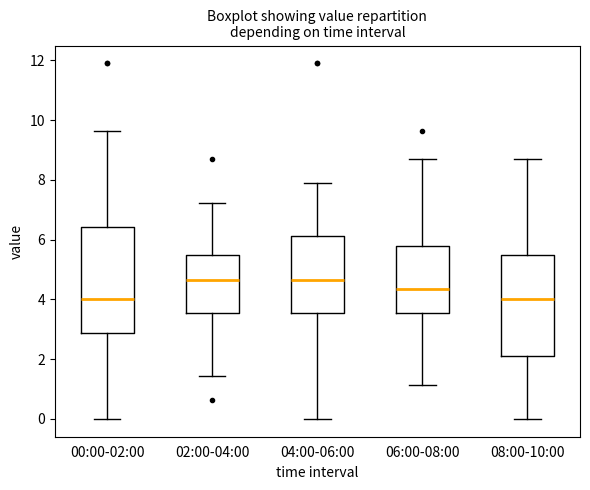

Where does the median line of the box for 04:00-06:00 sit on the y-axis? The values are not printed on the chart, so give them approximately, as read against the axis.

4.6